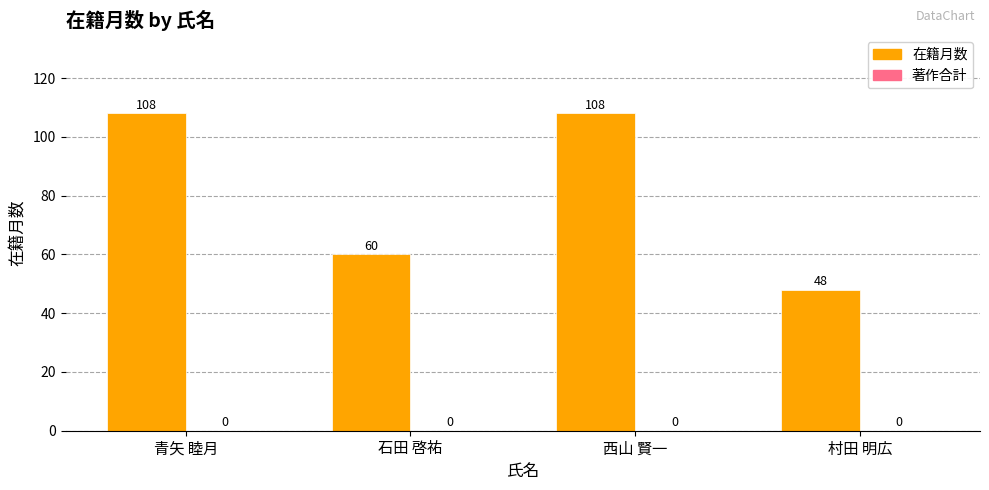

Reading right to left, transcribe all the data shown in this chart.

48	108	60	108